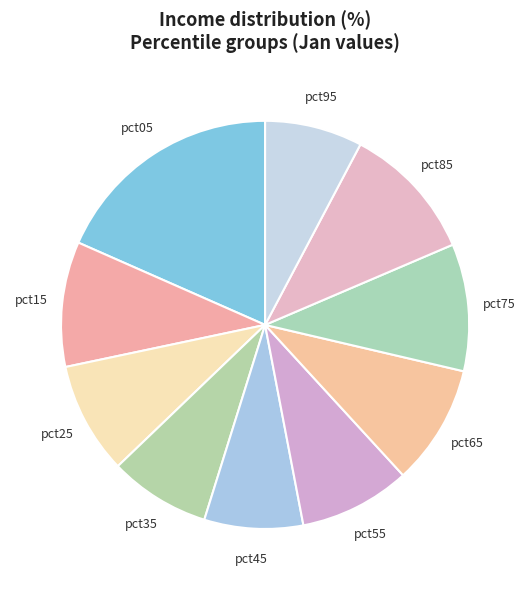

Which category has the biggest portion of the pie?

pct05